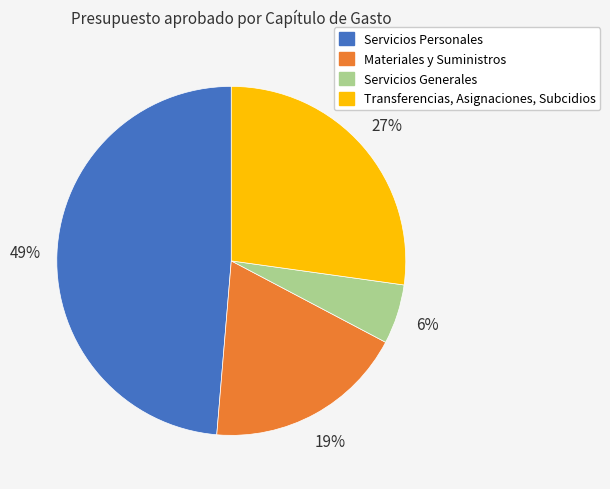

To the nearest percent, what is the difference between the largest and smallest slice percentages?

43%